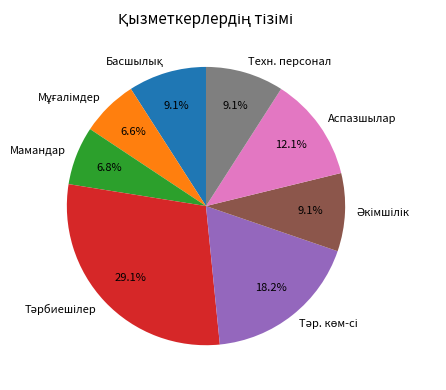

Do Аспазшылар and Техн. персонал together represent more than half of the pie?

No